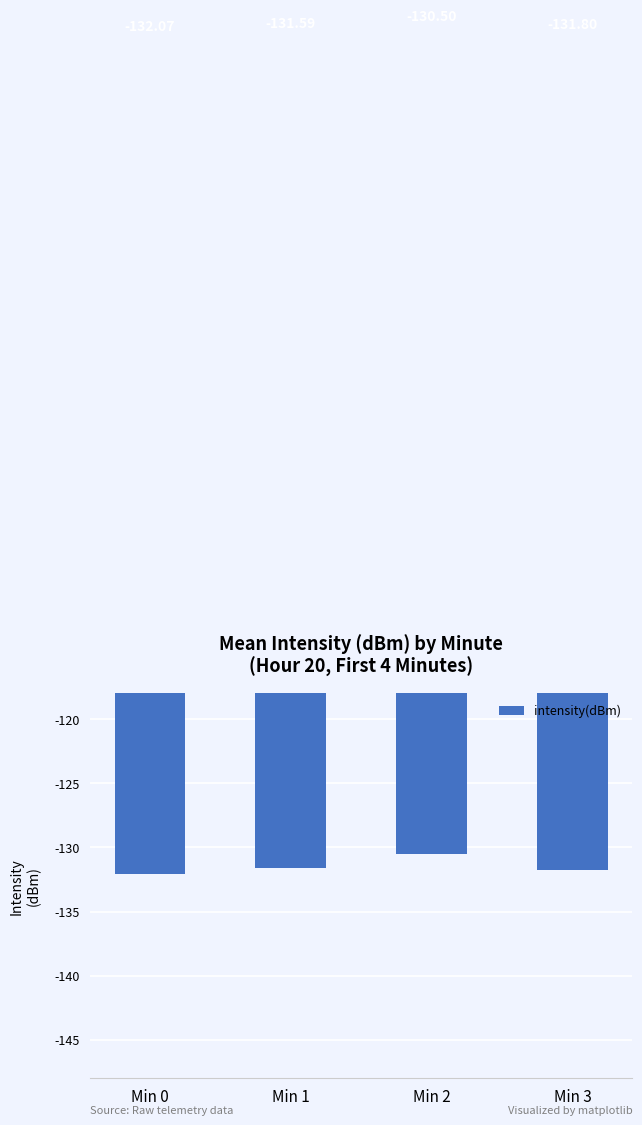

List the labels in order of value, largest first.

Min 2, Min 1, Min 3, Min 0